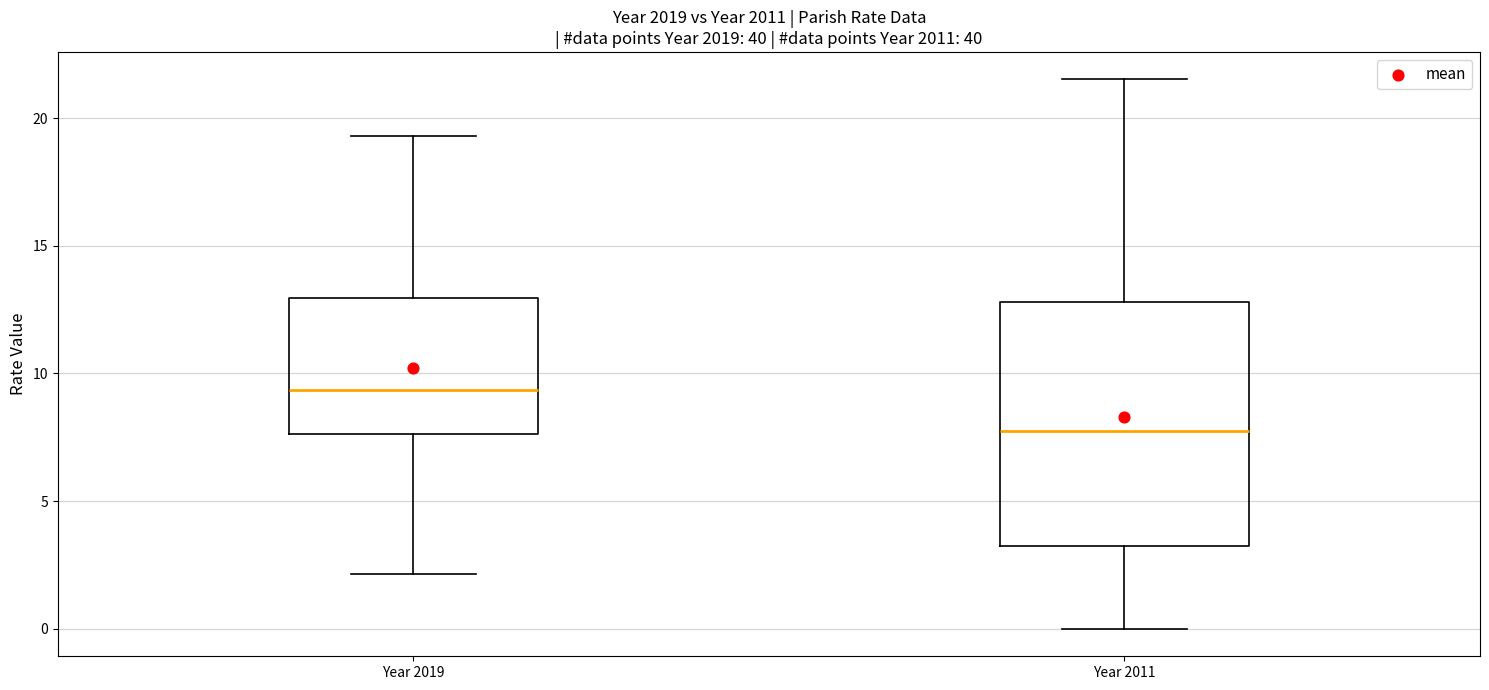

Reading left to right, read every box against the y-axis: the position of its median line, the range the box covers, and the ends of its whiskers. The values are not printed on the chart, so give them approximately, as read against the axis.

Year 2019: median 9.5, box 7.5 to 13.0, whiskers 2.0 to 19.5
Year 2011: median 8.0, box 3.5 to 13.0, whiskers 0.0 to 21.5